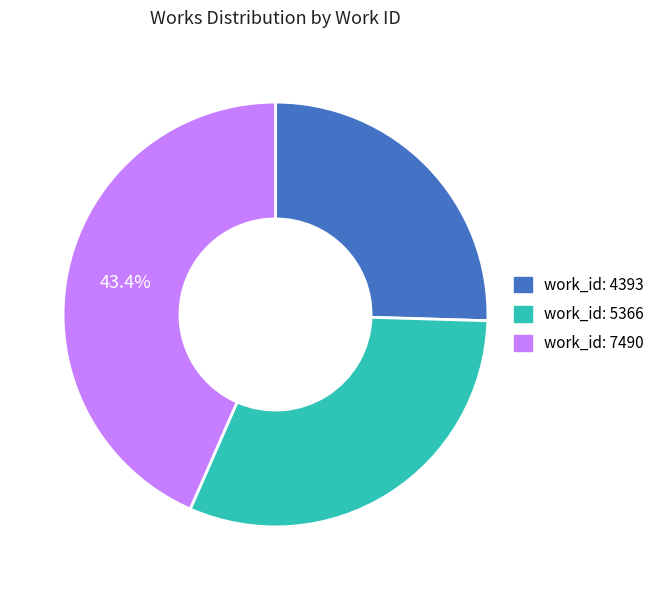

To the nearest percent, what percentage of the pie is work_id: 7490?

43%